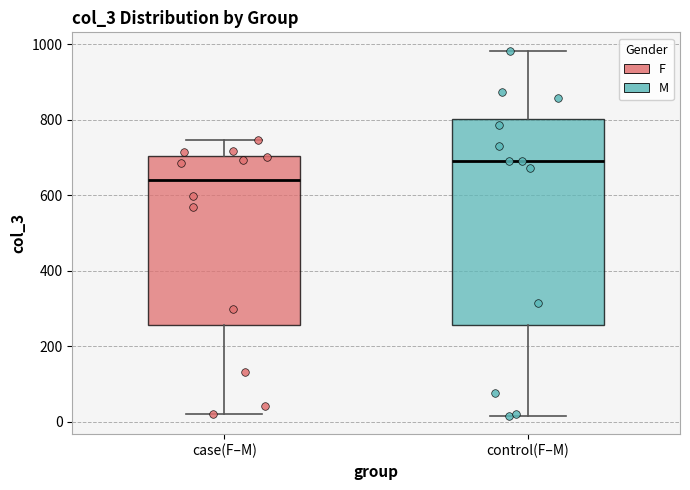

Reading left to right, read every box against the y-axis: the position of its median line, the range the box covers, and the ends of its whiskers. The values are not printed on the chart, so give them approximately, as read against the axis.

case(F–M): median 640, box 260 to 700, whiskers 20 to 740
control(F–M): median 700, box 260 to 800, whiskers 20 to 980